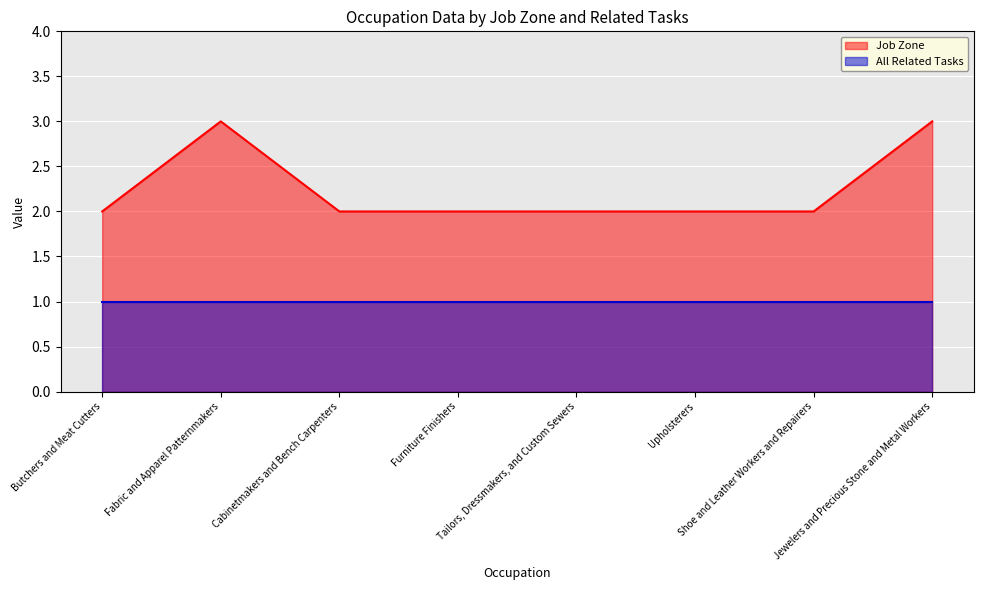

Which label corresponds to the largest value in the chart?

Fabric and Apparel Patternmakers